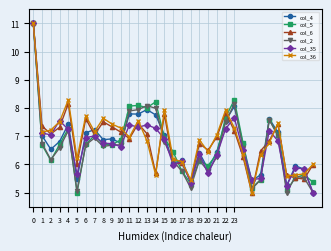

How many data points in col_5 are above 6?

23